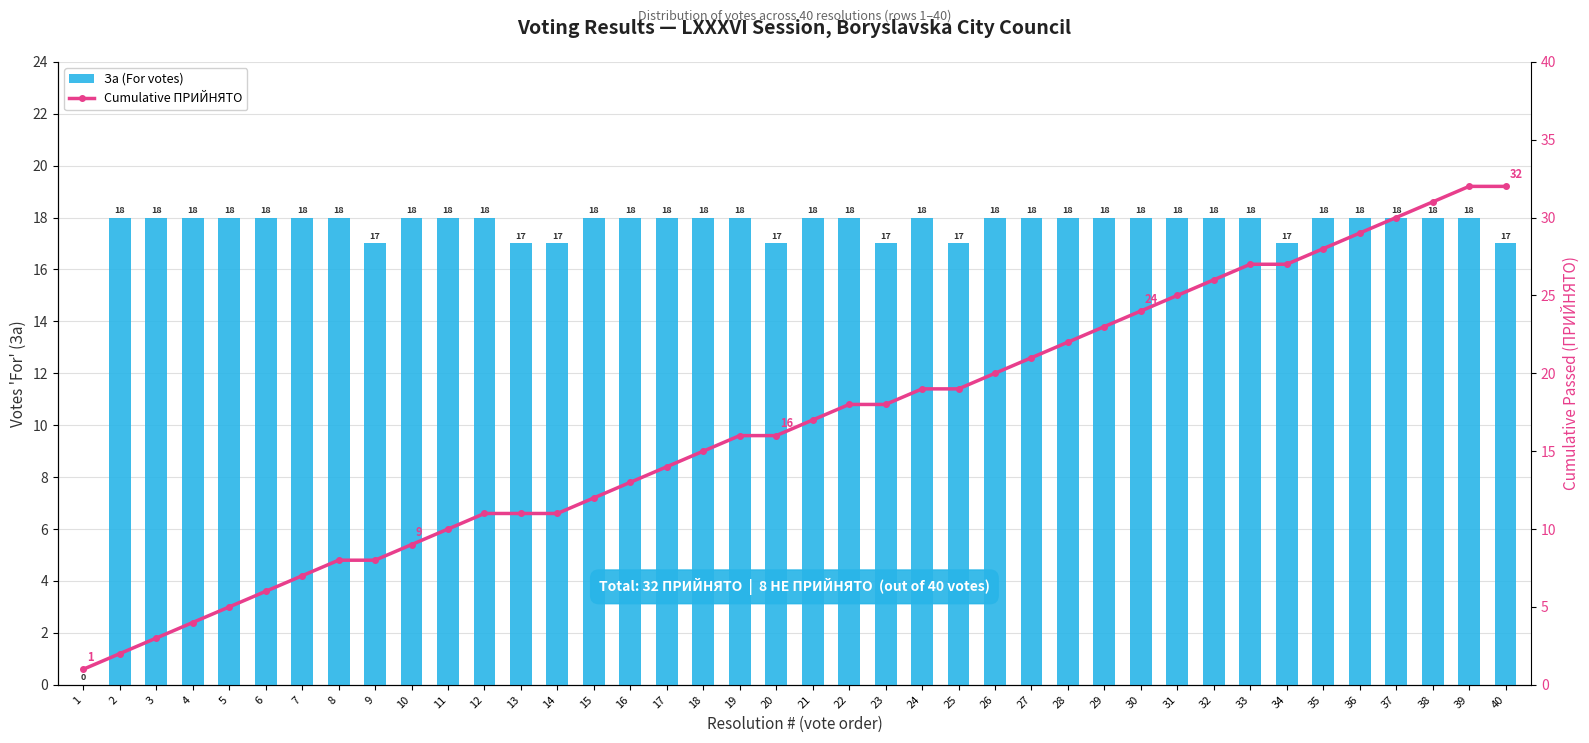

Read the Cumulative ПРИЙНЯТО value at 36, to the nearest 10.

30